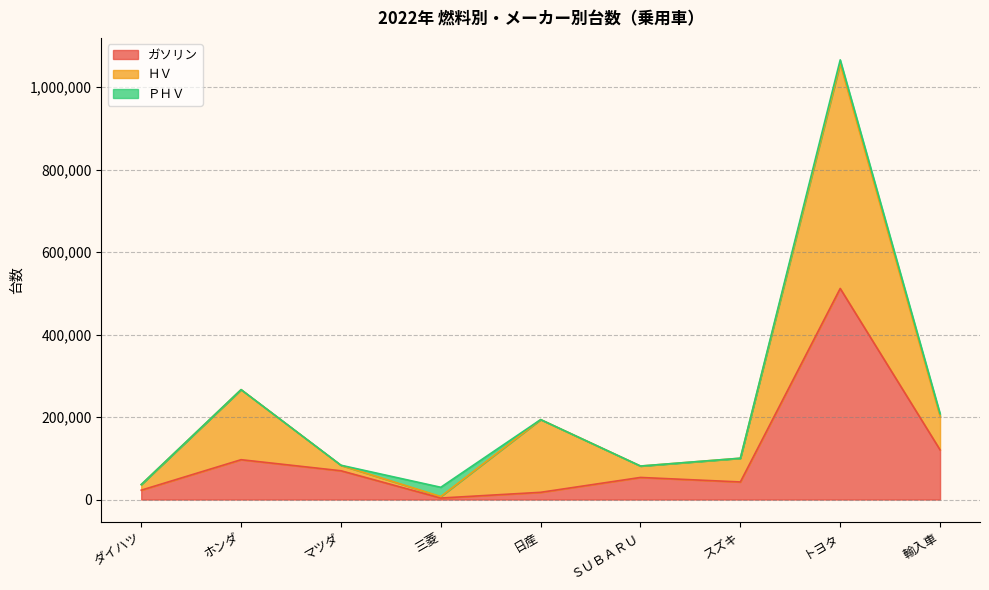

How many categories are shown in the chart?

9